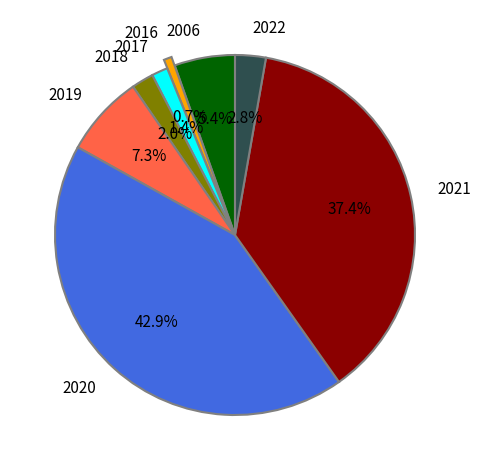

Is there a majority slice in this chart?

No